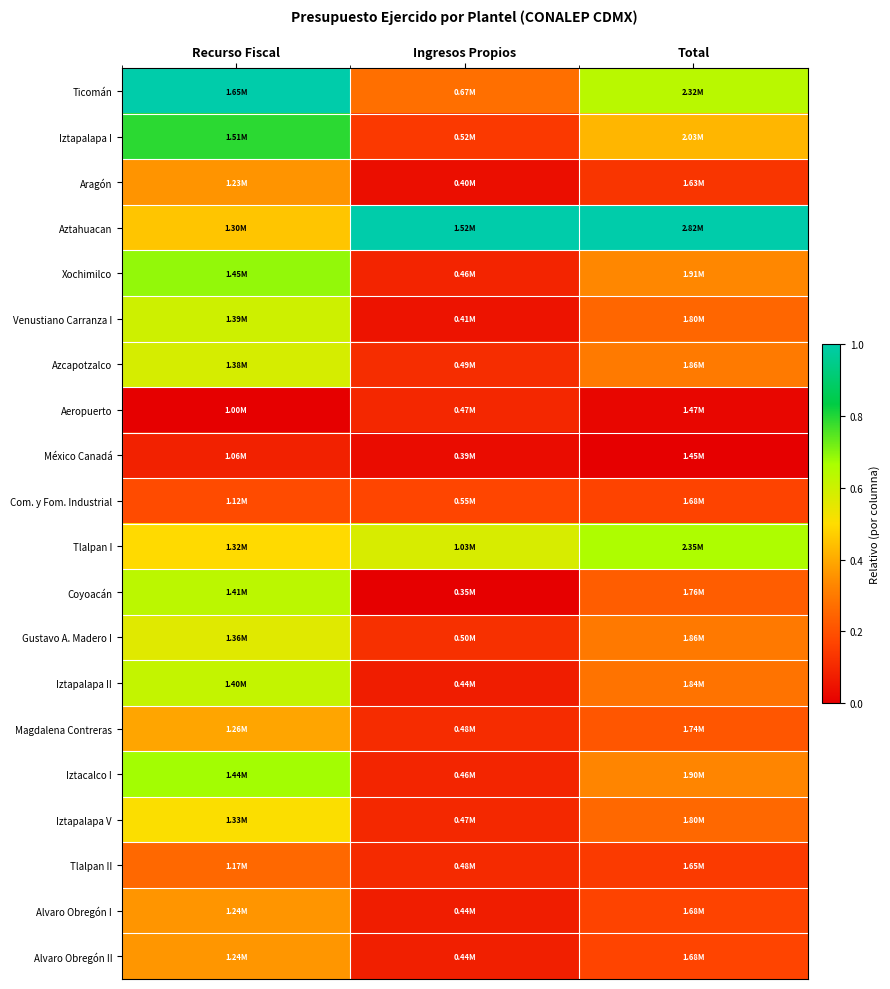

Reading right to left, what are all the values shown in this chart?

Ticomán: Total=0.6	Ingresos Propios=0.3	Recurso Fiscal=1.0
Iztapalapa I: Total=0.4	Ingresos Propios=0.1	Recurso Fiscal=0.8
Aragón: Total=0.1	Ingresos Propios=0.0	Recurso Fiscal=0.4
Aztahuacan: Total=1.0	Ingresos Propios=1.0	Recurso Fiscal=0.5
Xochimilco: Total=0.3	Ingresos Propios=0.1	Recurso Fiscal=0.7
Venustiano Carranza I: Total=0.3	Ingresos Propios=0.0	Recurso Fiscal=0.6
Azcapotzalco: Total=0.3	Ingresos Propios=0.1	Recurso Fiscal=0.6
Aeropuerto: Total=0.0	Ingresos Propios=0.1	Recurso Fiscal=0.0
México Canadá: Total=0.0	Ingresos Propios=0.0	Recurso Fiscal=0.1
Com. y Fom. Industrial: Total=0.2	Ingresos Propios=0.2	Recurso Fiscal=0.2
Tlalpan I: Total=0.7	Ingresos Propios=0.6	Recurso Fiscal=0.5
Coyoacán: Total=0.2	Ingresos Propios=0.0	Recurso Fiscal=0.6
Gustavo A. Madero I: Total=0.3	Ingresos Propios=0.1	Recurso Fiscal=0.6
Iztapalapa II: Total=0.3	Ingresos Propios=0.1	Recurso Fiscal=0.6
Magdalena Contreras: Total=0.2	Ingresos Propios=0.1	Recurso Fiscal=0.4
Iztacalco I: Total=0.3	Ingresos Propios=0.1	Recurso Fiscal=0.7
Iztapalapa V: Total=0.3	Ingresos Propios=0.1	Recurso Fiscal=0.5
Tlalpan II: Total=0.1	Ingresos Propios=0.1	Recurso Fiscal=0.3
Alvaro Obregón I: Total=0.2	Ingresos Propios=0.1	Recurso Fiscal=0.4
Alvaro Obregón II: Total=0.2	Ingresos Propios=0.1	Recurso Fiscal=0.4